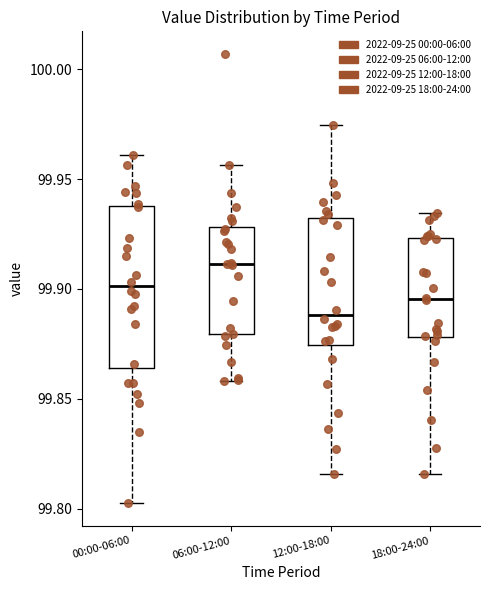

Reading left to right, transcribe this box plot: for each box, give where its median line is, the range the box spans, and where its two whiskers end, as read against the y-axis. The values are not printed on the chart, so give them approximately, as read against the axis.

00:00-06:00: median 99.900, box 99.865 to 99.940, whiskers 99.800 to 99.960
06:00-12:00: median 99.910, box 99.880 to 99.930, whiskers 99.860 to 99.955
12:00-18:00: median 99.890, box 99.875 to 99.930, whiskers 99.815 to 99.975
18:00-24:00: median 99.895, box 99.880 to 99.925, whiskers 99.815 to 99.935